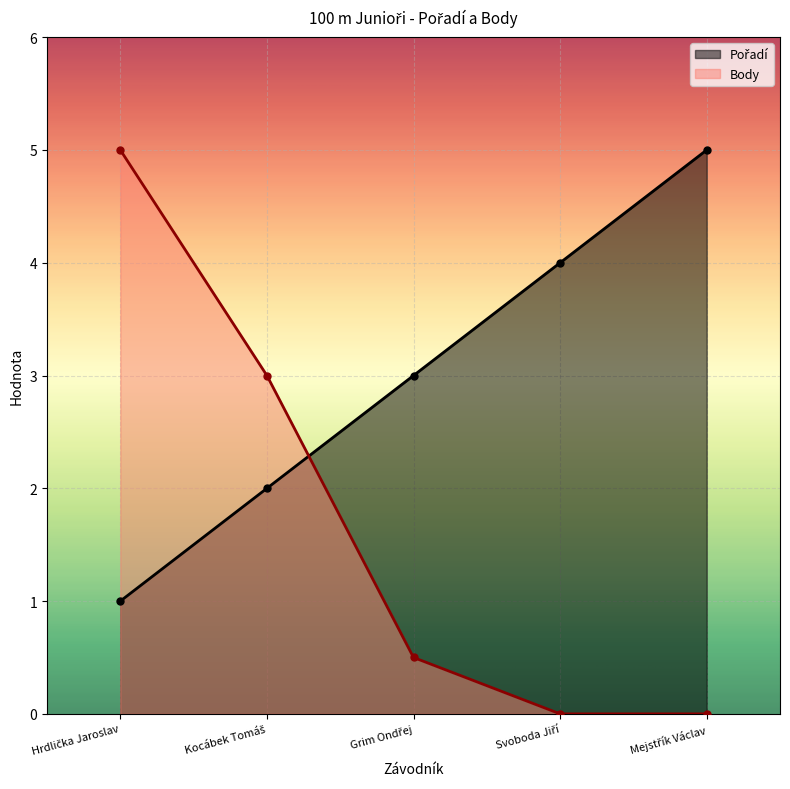

Rank the categories by Body value from lowest to highest.

Svoboda Jiří, Mejstřík Václav, Grim Ondřej, Kocábek Tomáš, Hrdlička Jaroslav